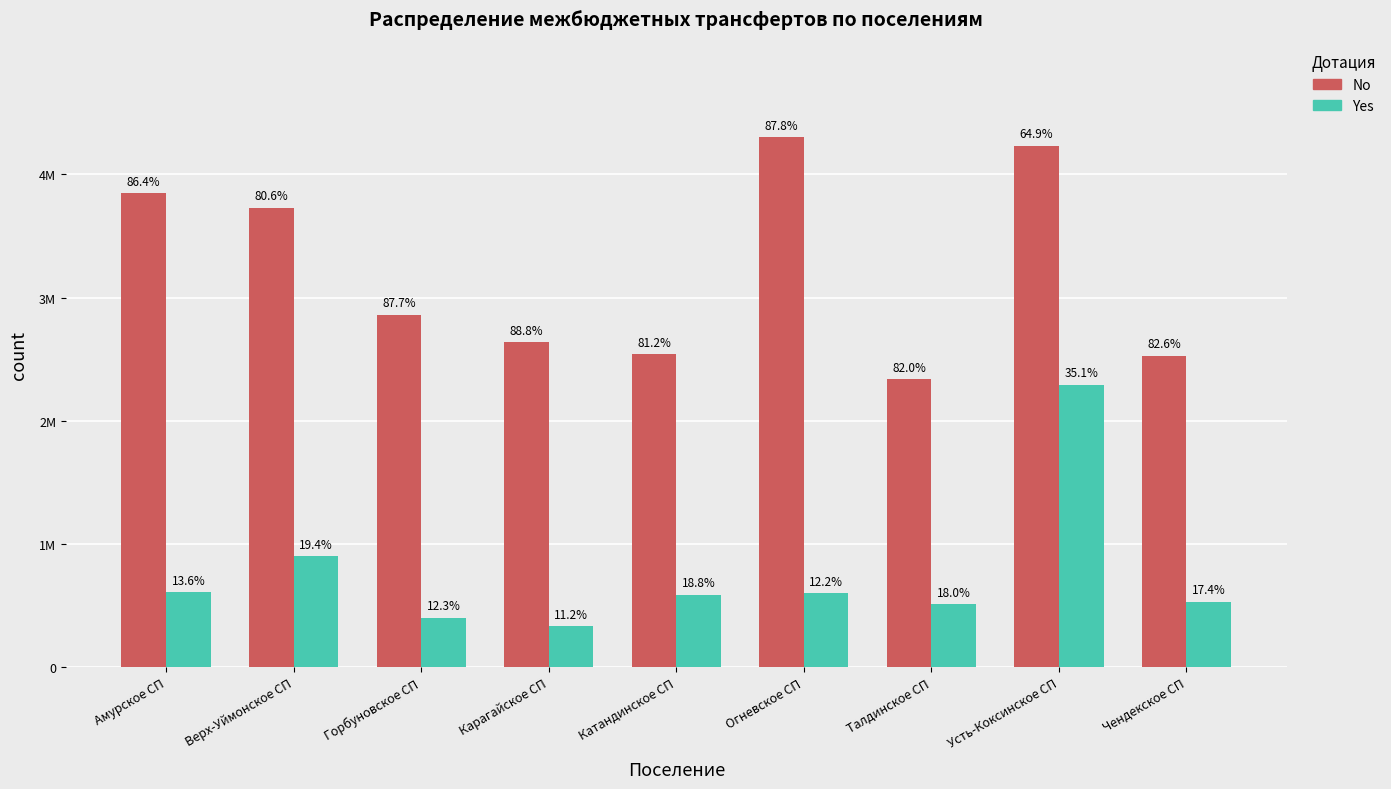

Which label corresponds to the smallest value in the chart?

Карагайское СП